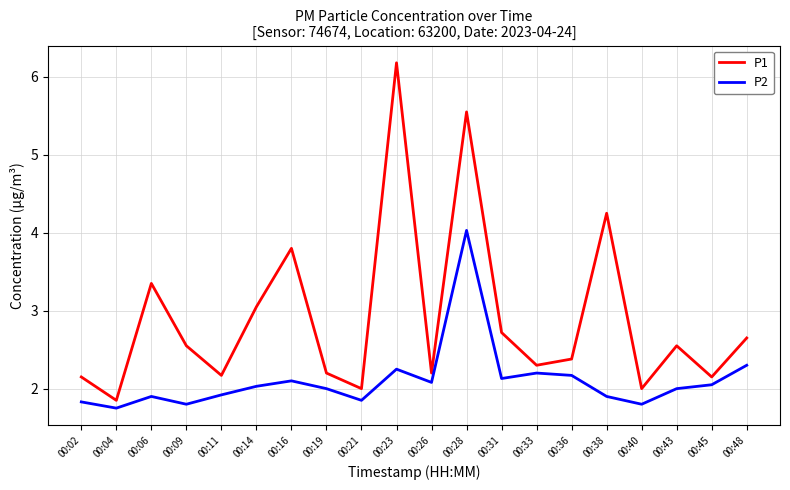

Which series has the largest total across all categories?

P1